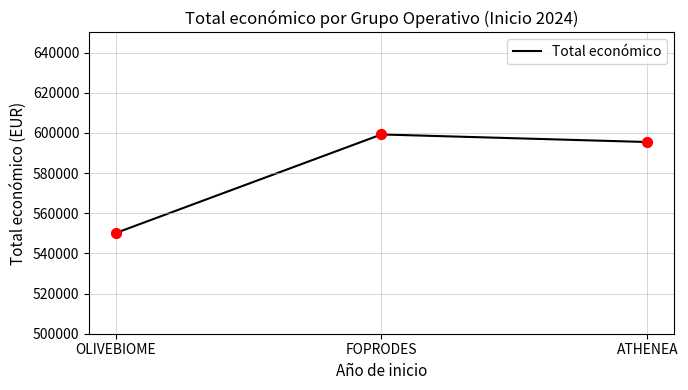

What is the change in value from OLIVEBIOME to ATHENEA?

+45325